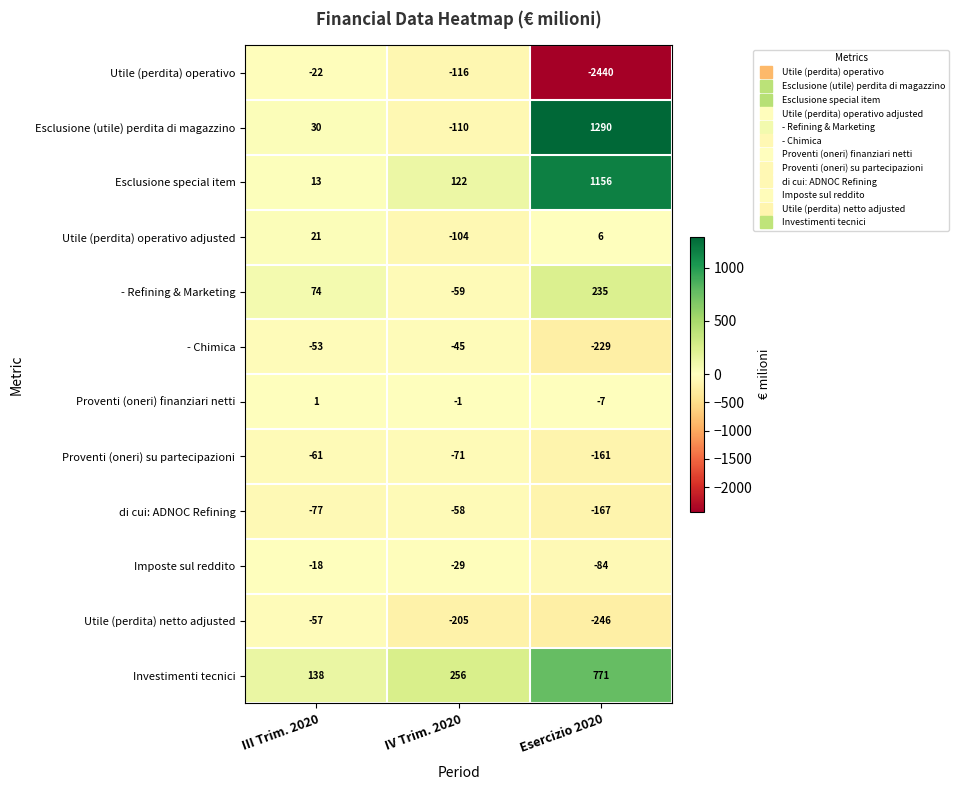

Is the value of Utile (perdita) operativo adjusted at III Trim. 2020 greater than the value of Proventi (oneri) su partecipazioni at III Trim. 2020?

Yes